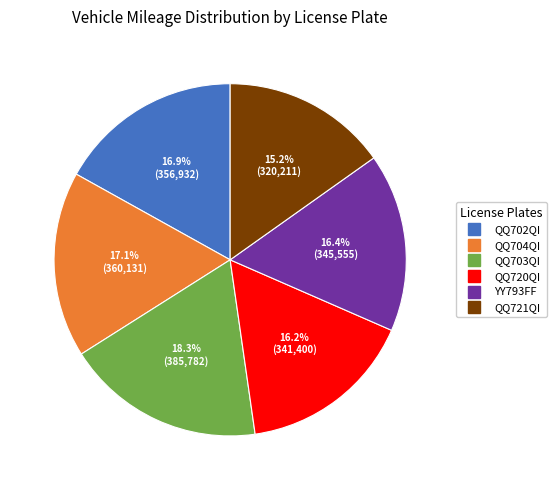

What is the ratio of the value at QQ720QI to the value at QQ704QI?

0.9